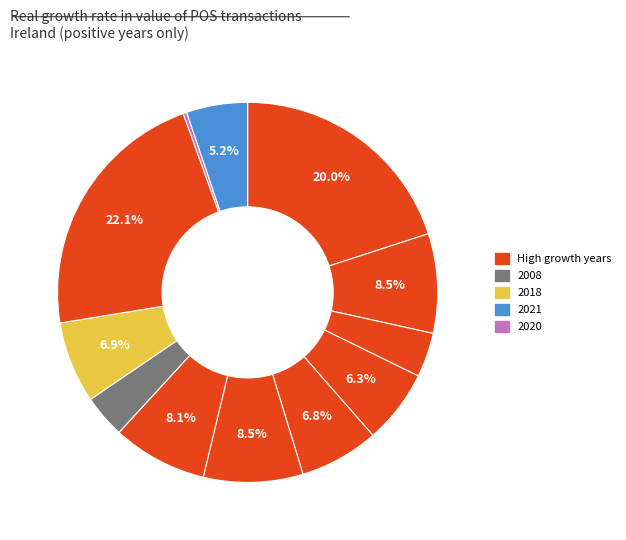

The 2003 slice represents 4% of the pie. True or false?

True